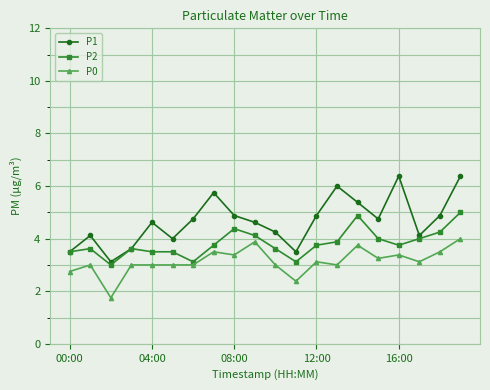

Which series has the largest range (max minus min)?

P1